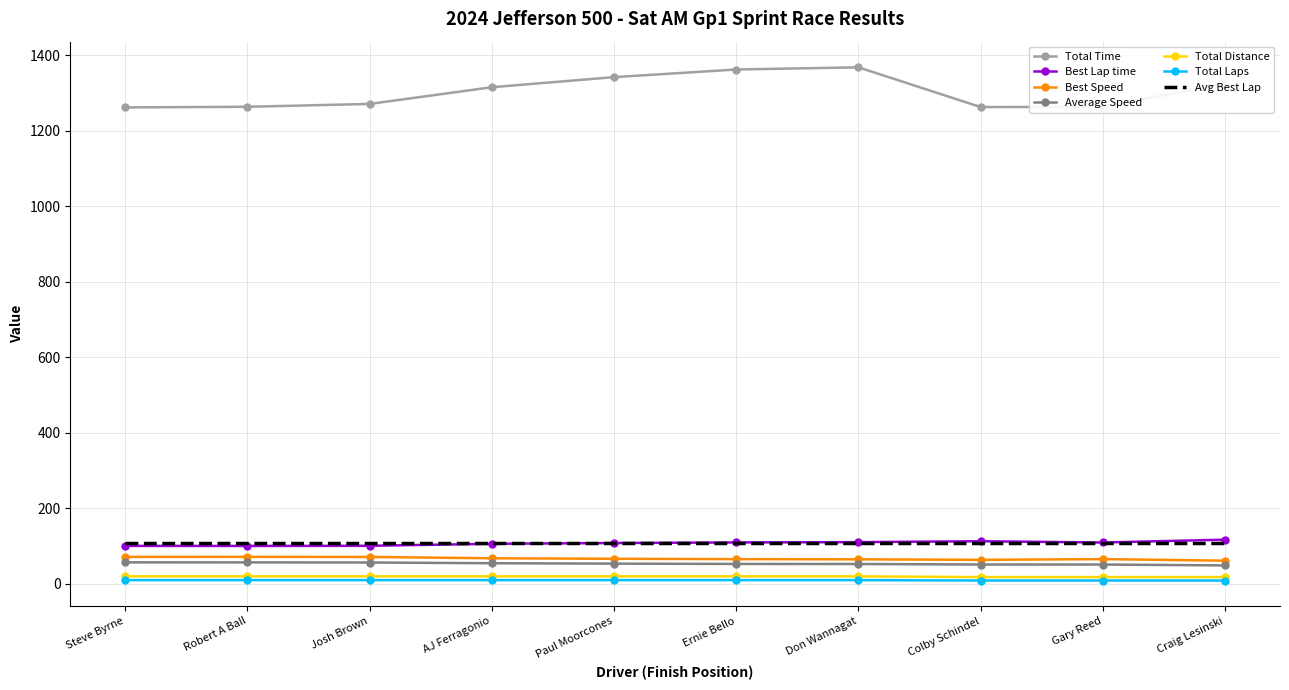

What is the difference between the Best Speed values at Paul Moorcones and Steve Byrne?

5.0